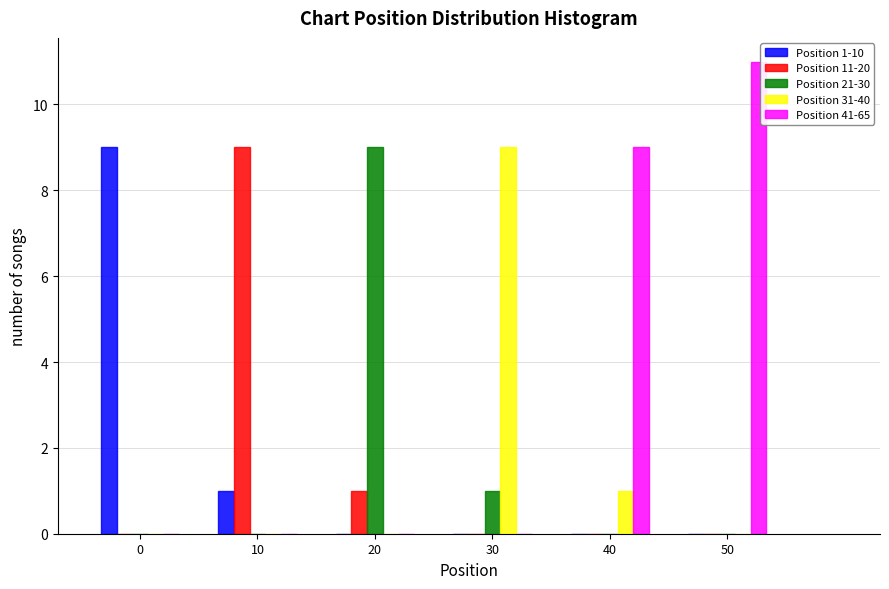

Reading left to right, transcribe all the data shown in this chart.

Position 1-10: 0=9	10=1	20=0	30=0	40=0	50=0
Position 11-20: 0=0	10=9	20=1	30=0	40=0	50=0
Position 21-30: 0=0	10=0	20=9	30=1	40=0	50=0
Position 31-40: 0=0	10=0	20=0	30=9	40=1	50=0
Position 41-65: 0=0	10=0	20=0	30=0	40=9	50=11